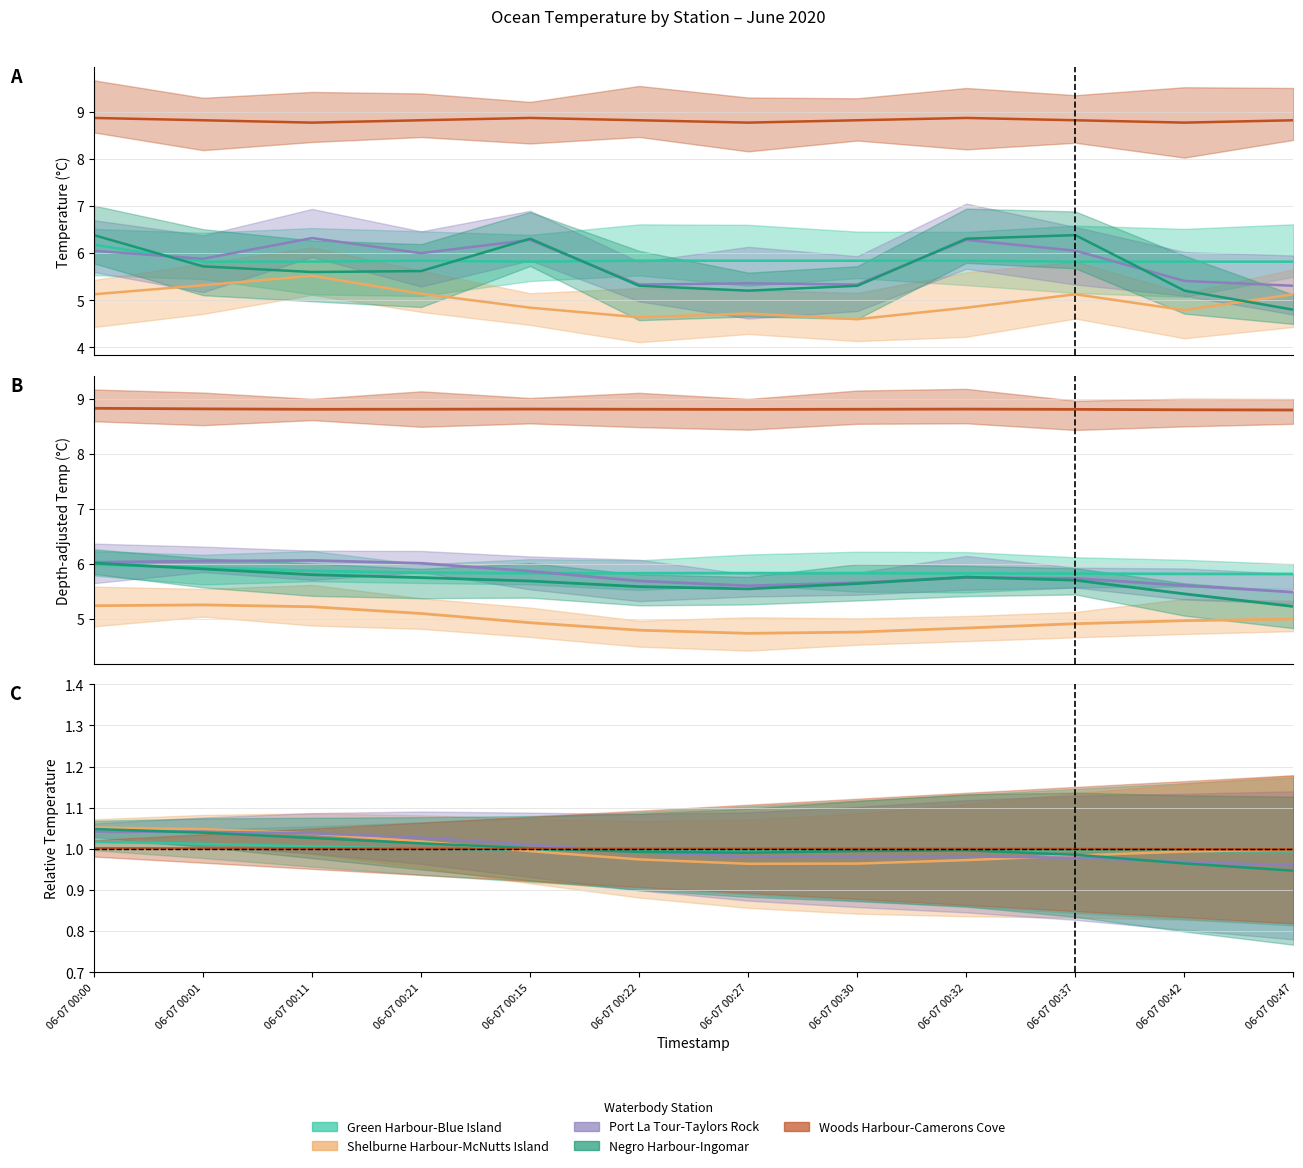

True or false: Port La Tour-Taylors Rock and Shelburne Harbour-McNutts Island intersect in this chart.

False